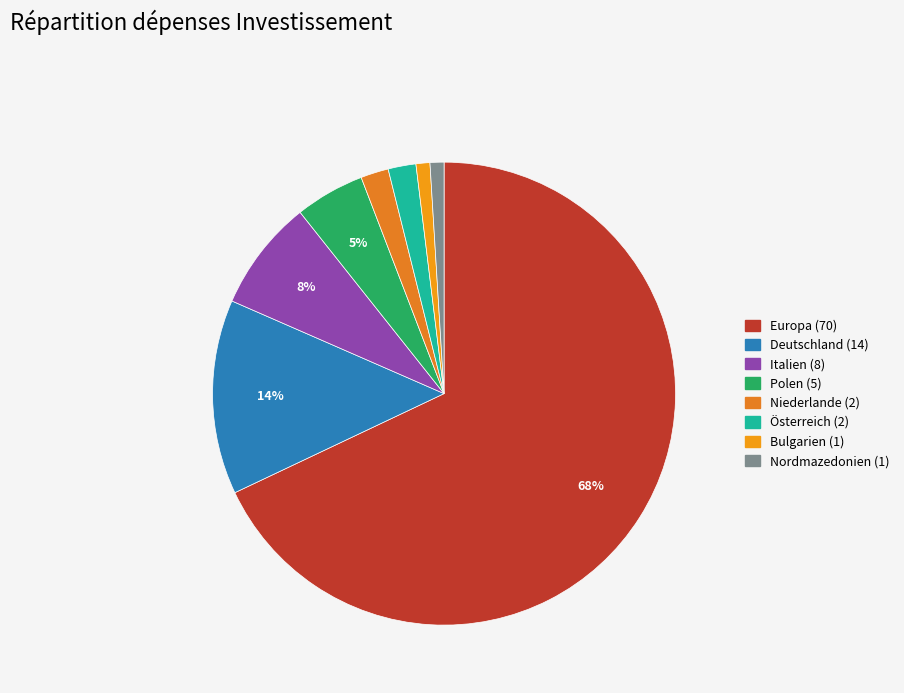

How many segments does this pie chart have?

8